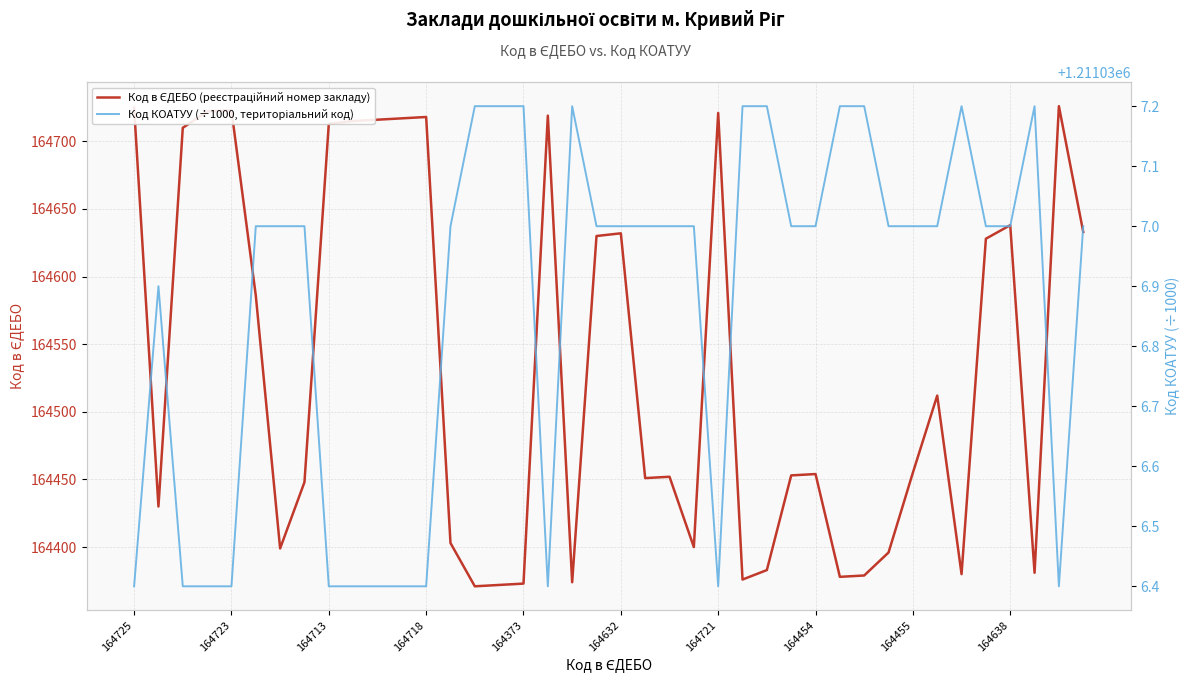

What is the approximate value of Код в ЄДЕБО (реєстраційний номер закладу) at 11?

164717.0